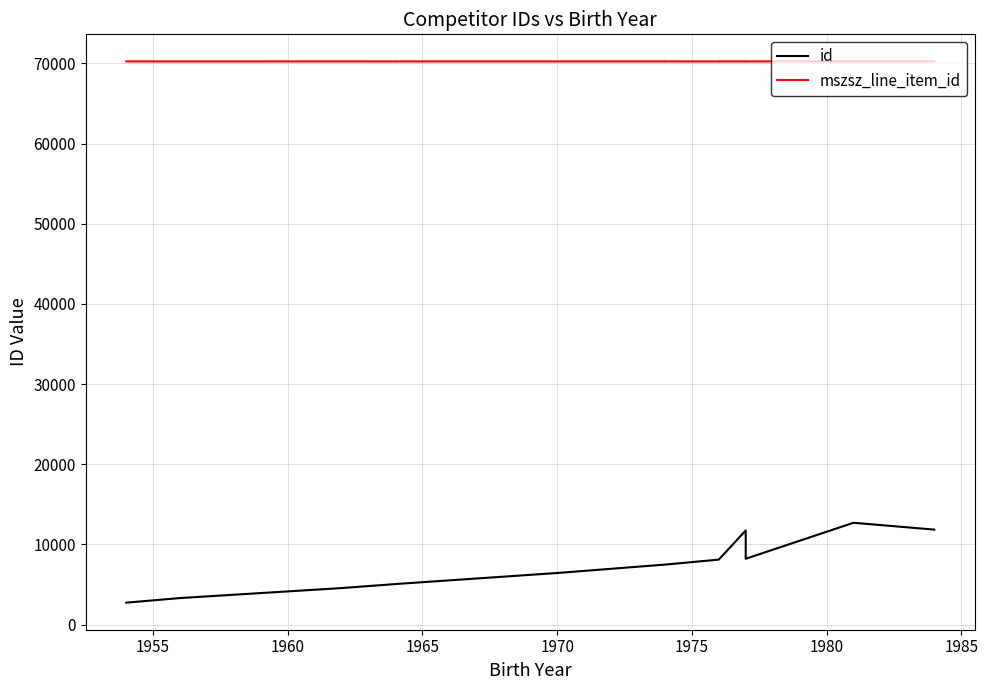

At 1970, list the series in order from largest to smallest.

mszsz_line_item_id, id